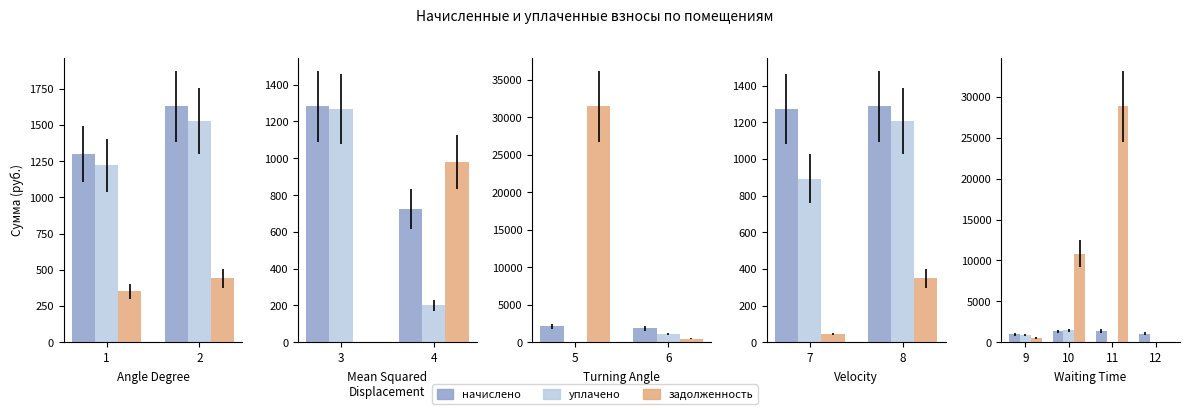

Which has a higher value, 9 or 11?

11